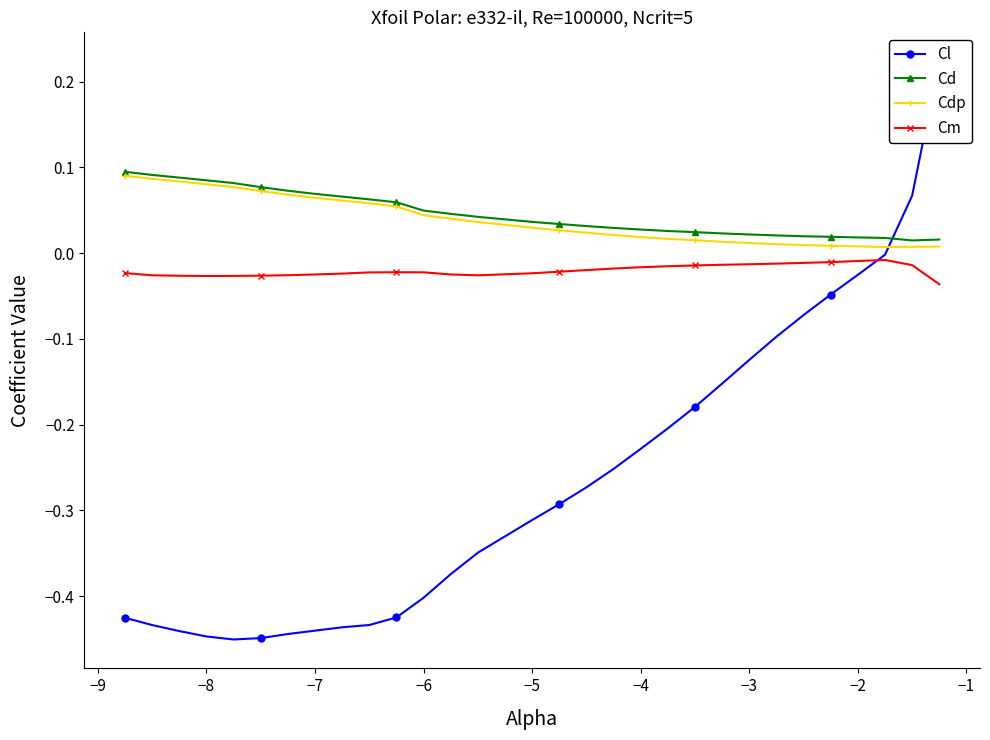

True or false: Cm and Cd cross at least once.

False